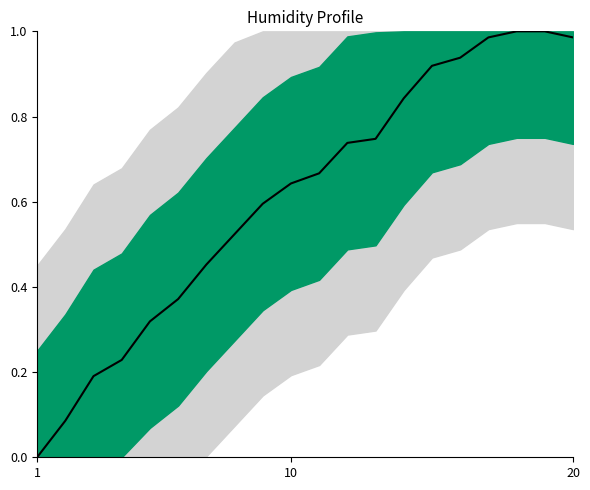

How many series are shown in this chart?

1